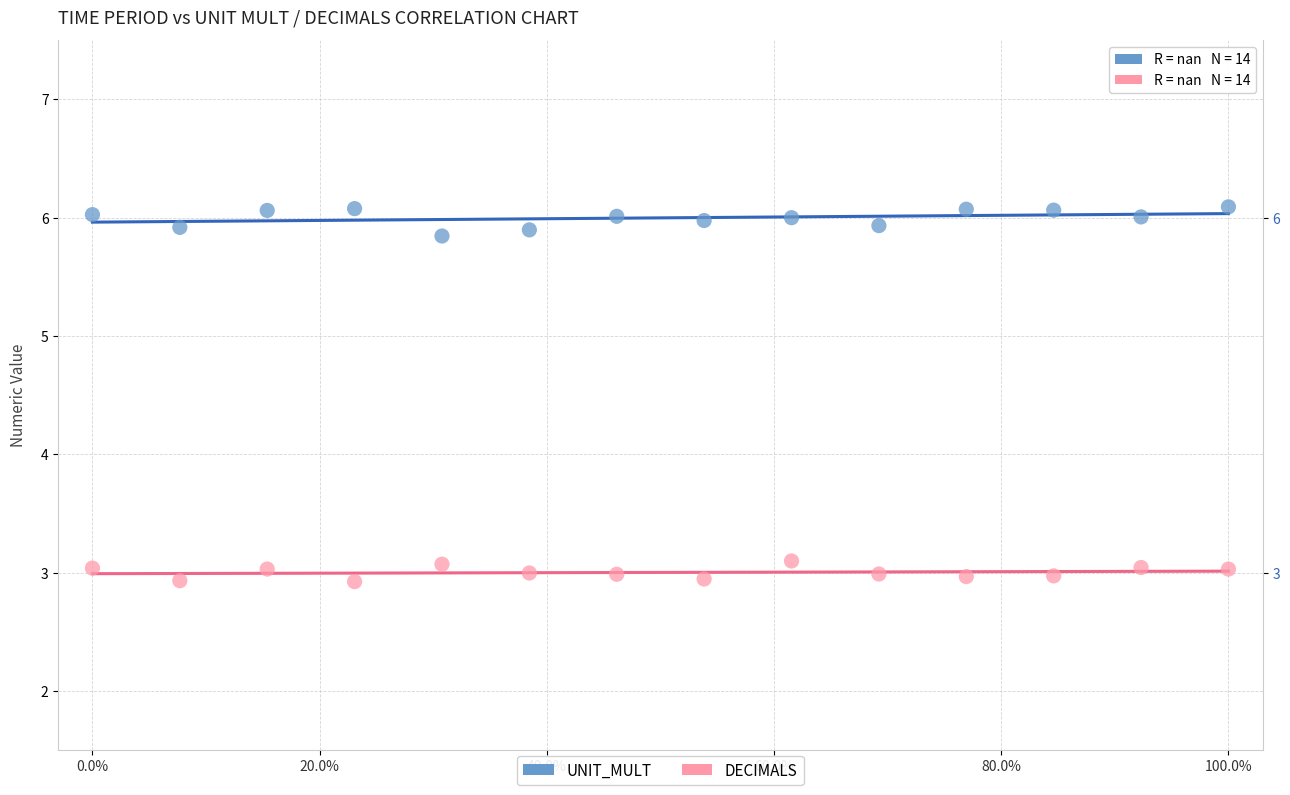

What is the X range (max minus min) for the scatter plot?

100.0